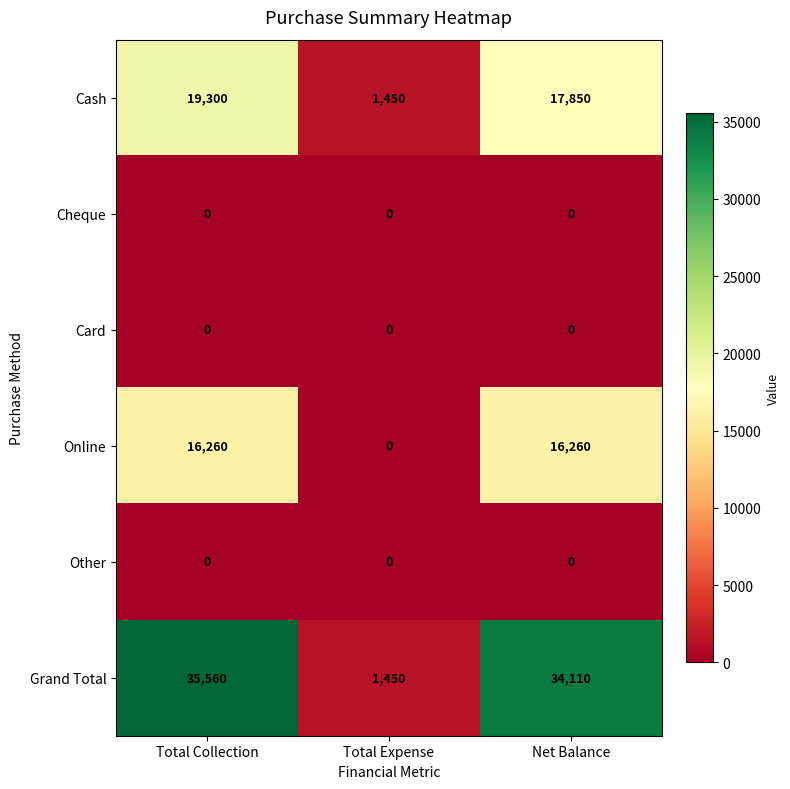

Where is Grand Total nearest to the value 18505?

Net Balance